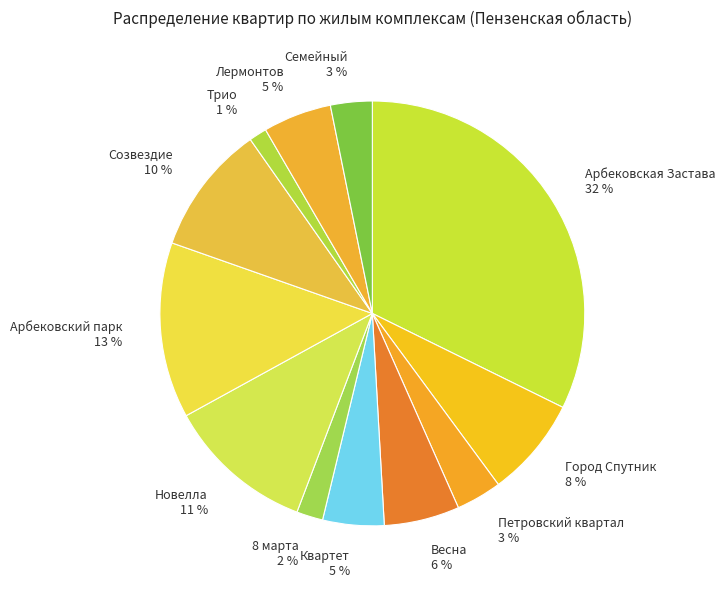

Which category has the smallest portion of the pie?

Трио